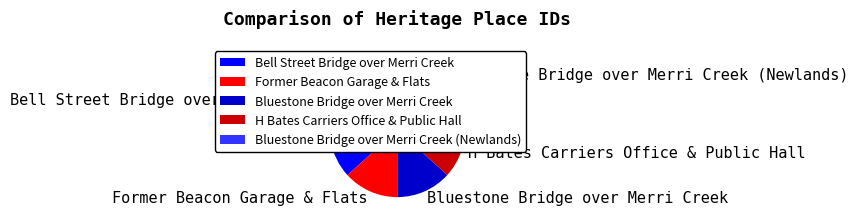

Is it true that H Bates Carriers Office & Public Hall is 13% of the pie?

True